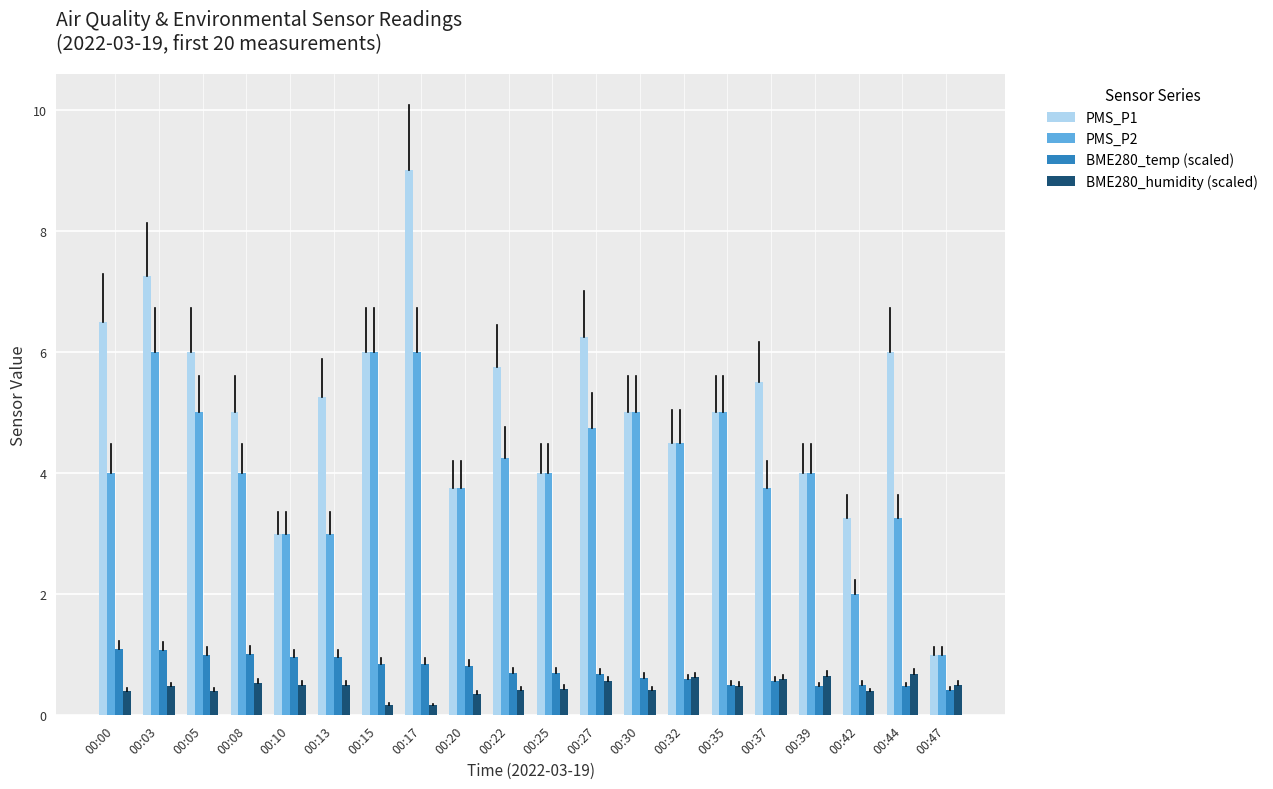

Between 00:00 and 00:10, which series saw the biggest shift?

PMS_P1